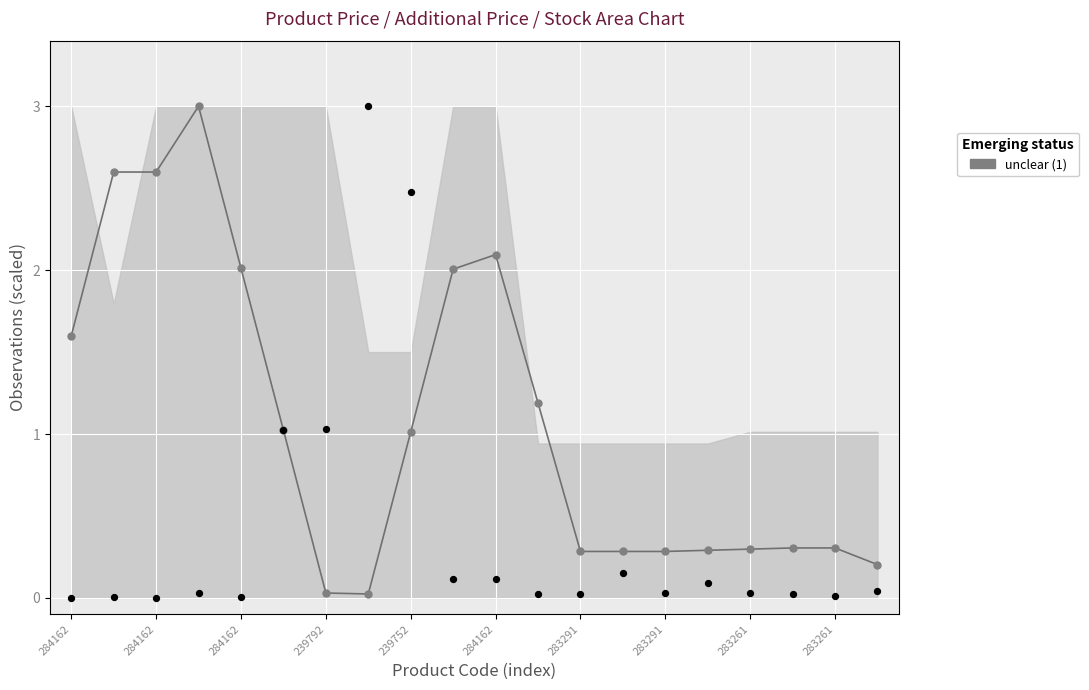

Which series contains the lowest Y value?

Залишок (scaled)